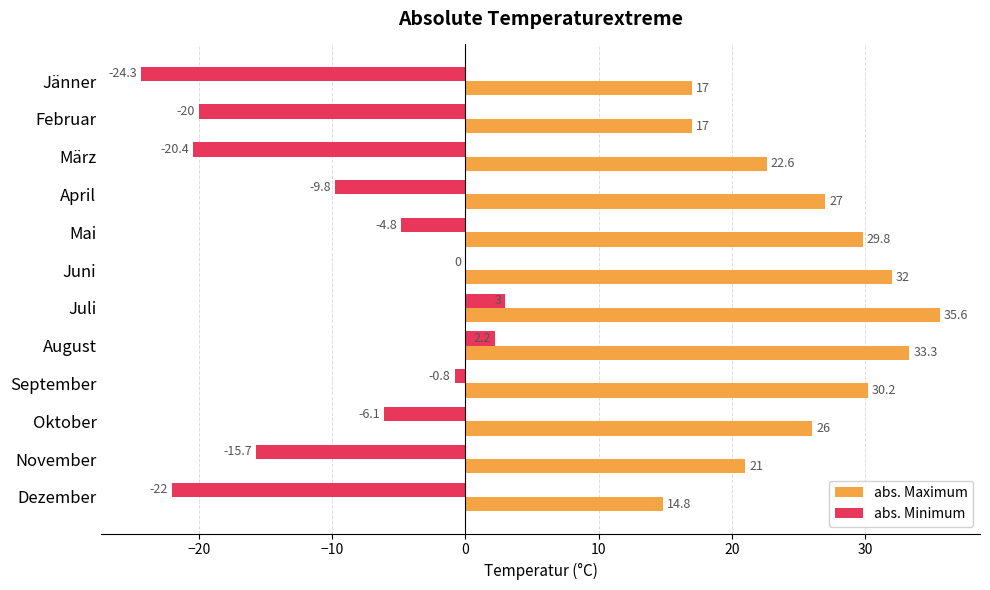

Between August and Dezember, which series saw the biggest shift?

abs. Minimum